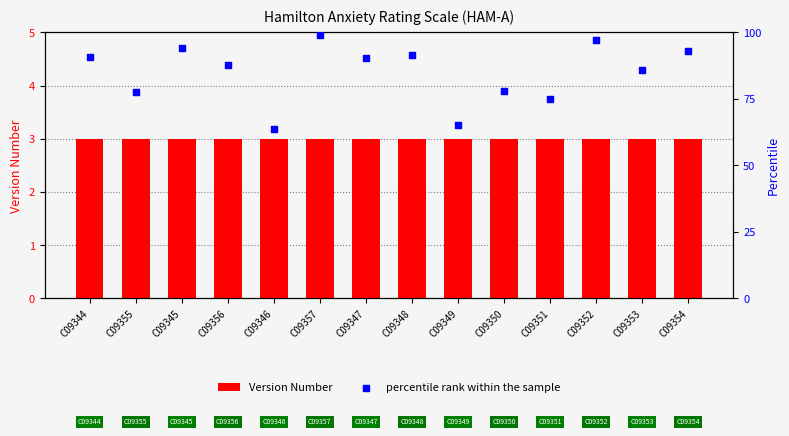

At how many categories does at least one series exceed 32?

14